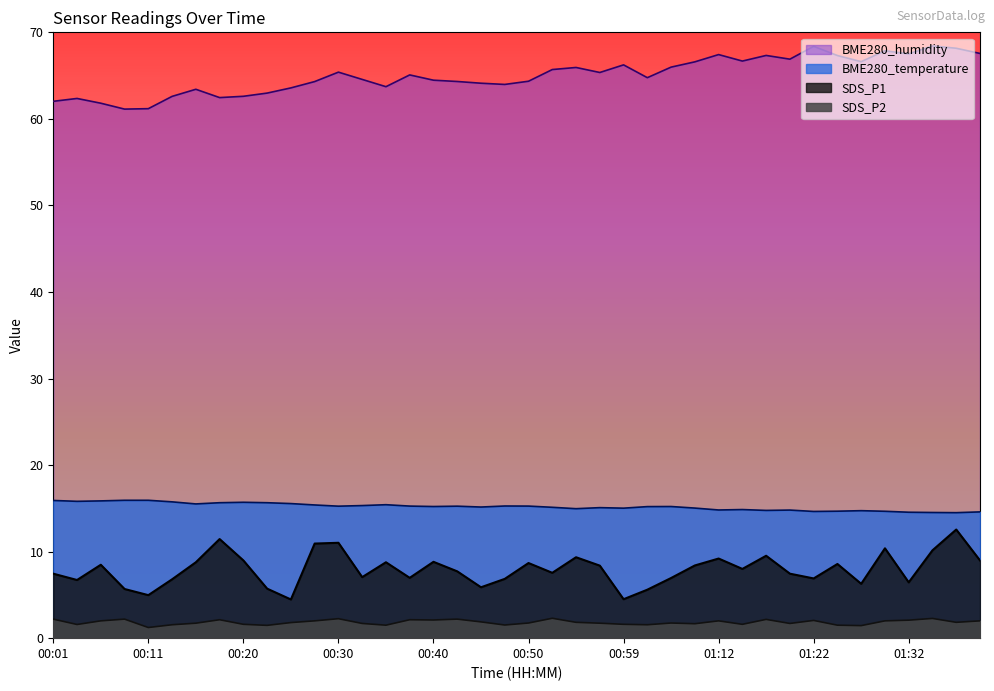

What is the maximum value shown in the chart?

68.4